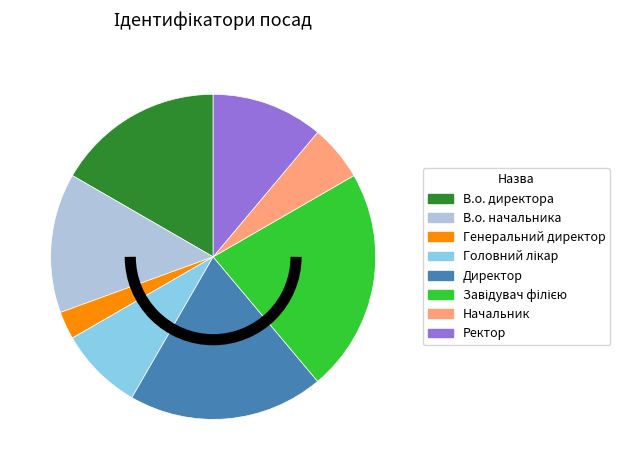

Is there a majority slice in this chart?

No